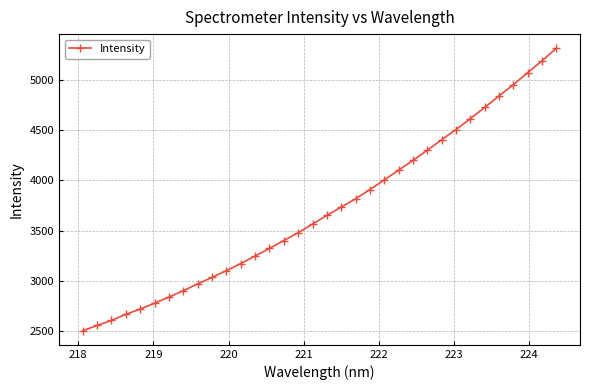

What is the difference between the second highest and second lowest values?

2634.4